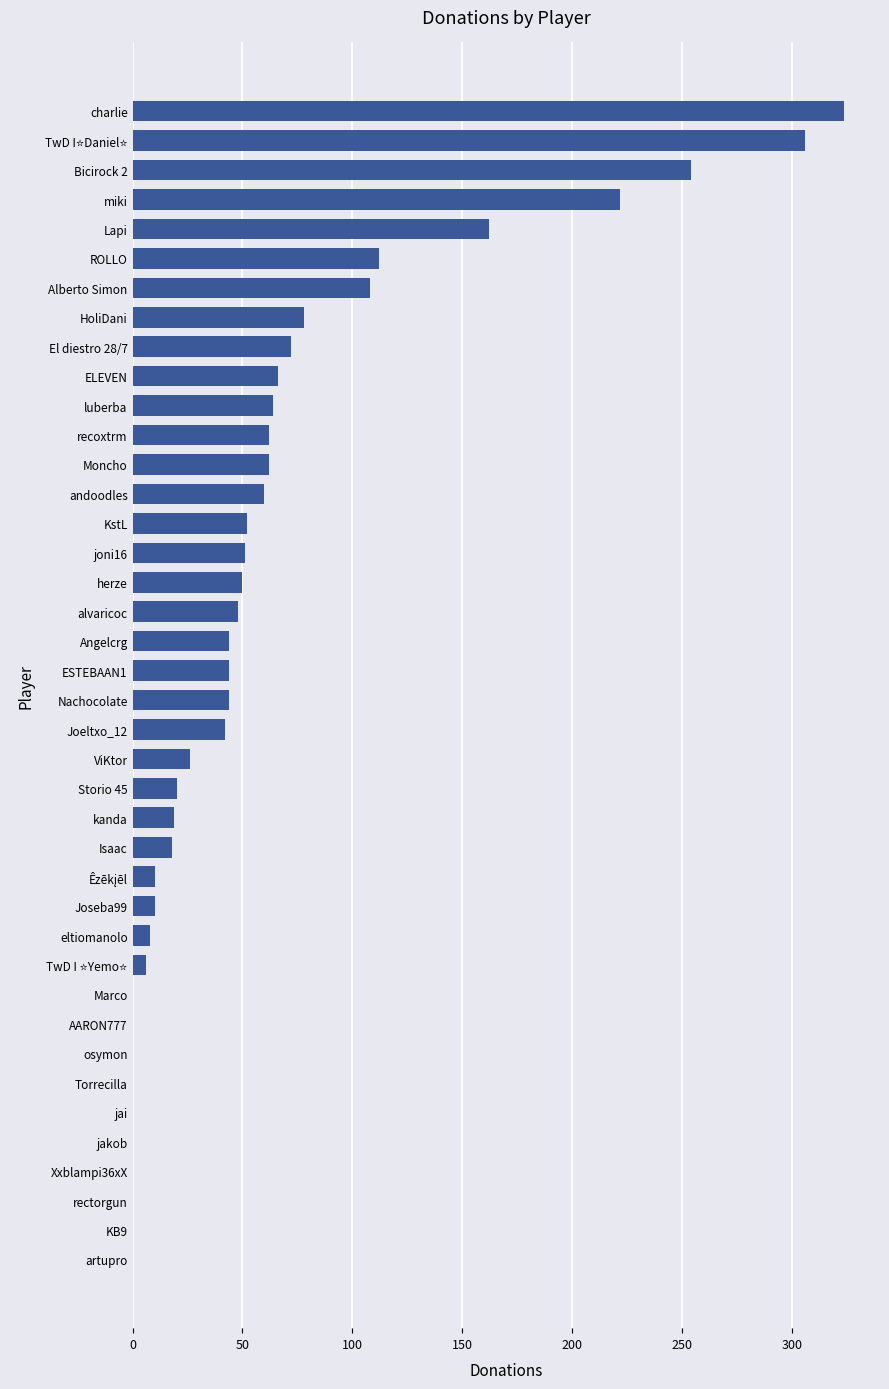

What is the maximum value shown in the chart?

324